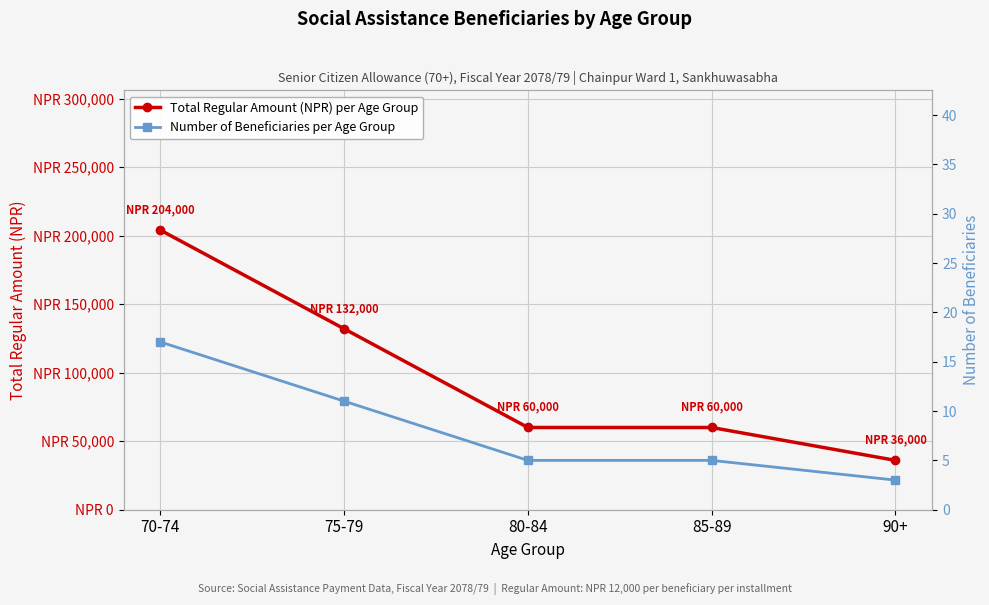

What is the average value of the Number of Beneficiaries per Age Group series?

8